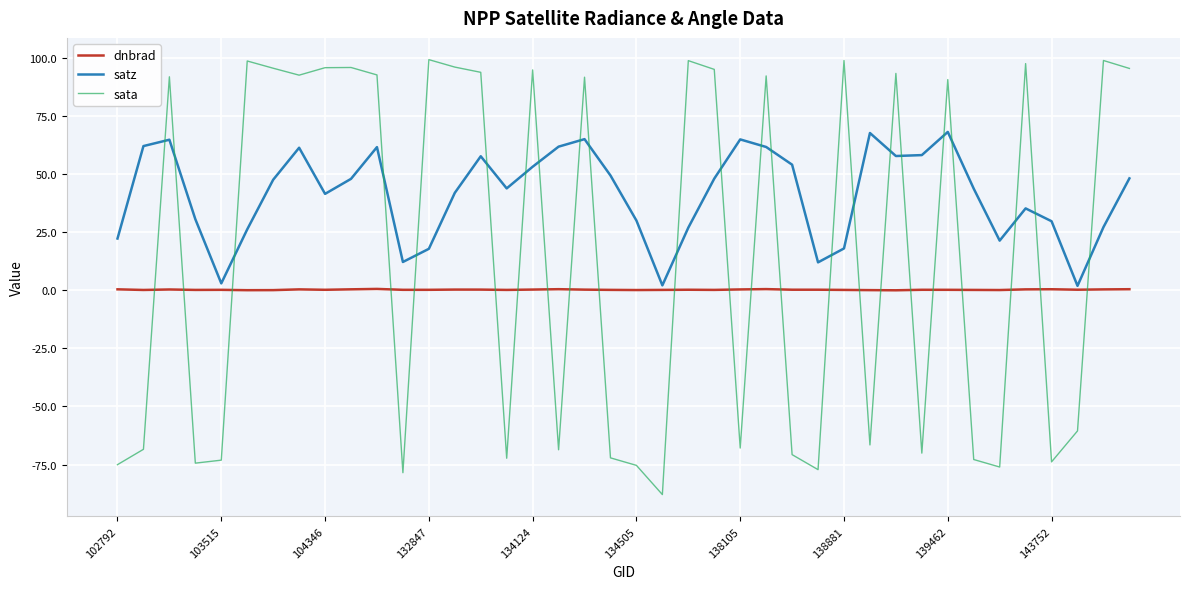

List the series in order of their peak value, highest first.

sata, satz, dnbrad